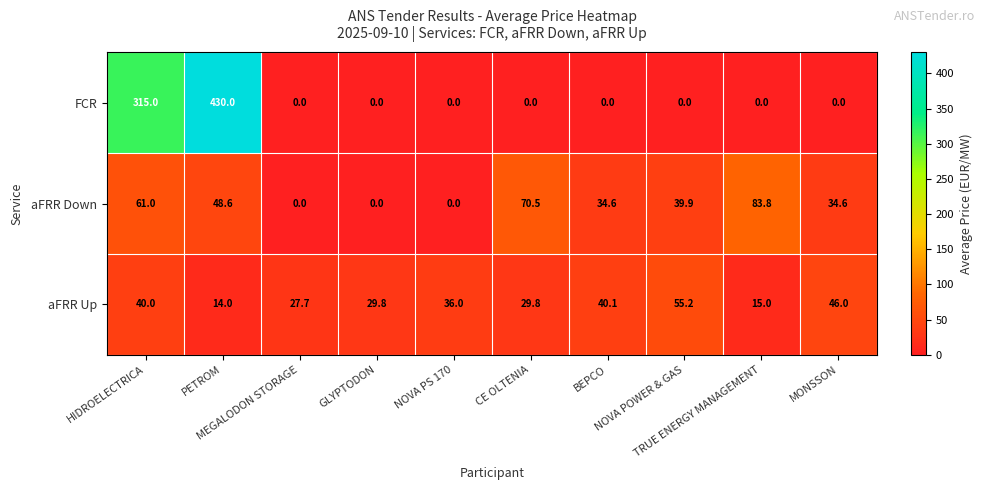

What is the difference between the maximum and minimum values in the aFRR Down series?

83.8